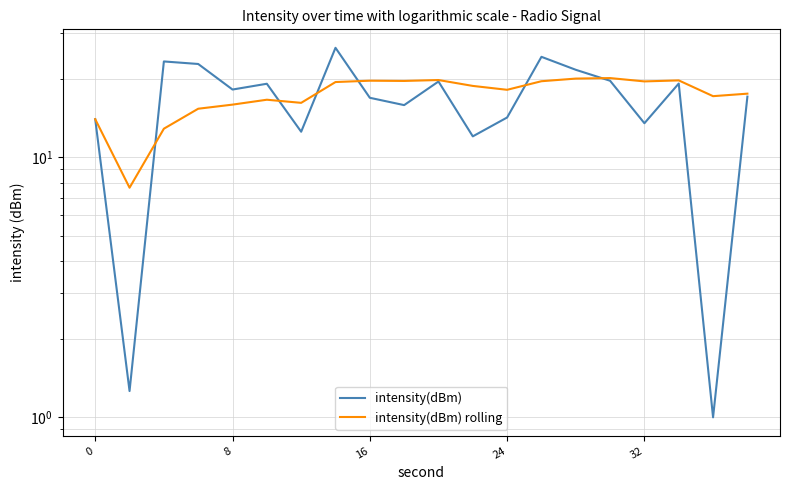

True or false: intensity(dBm) and intensity(dBm) rolling intersect in this chart.

True